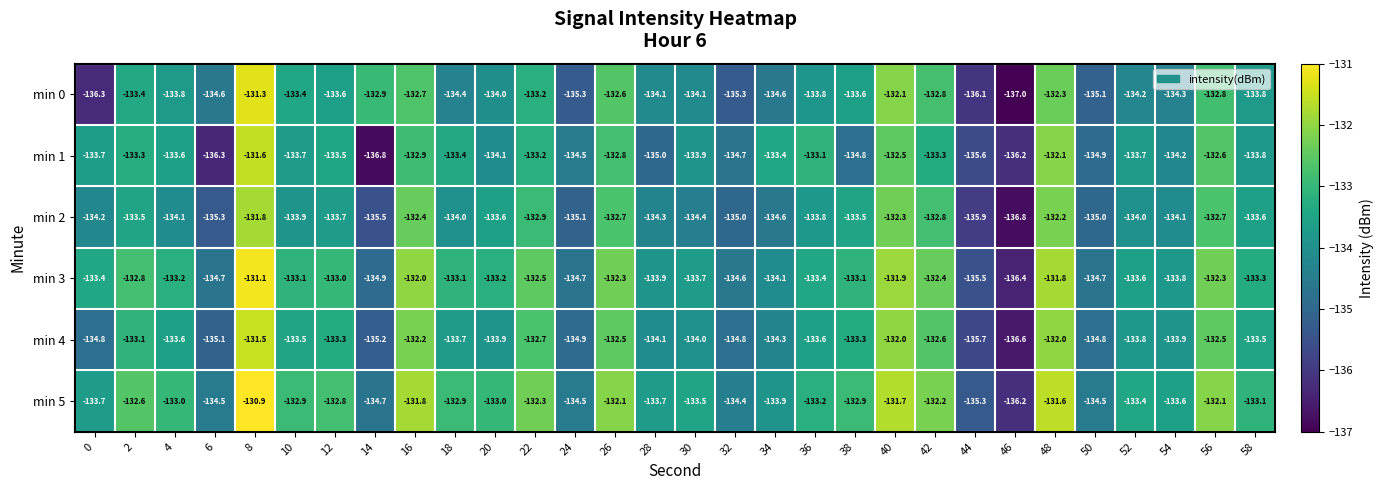

How many data points does each series have?

30